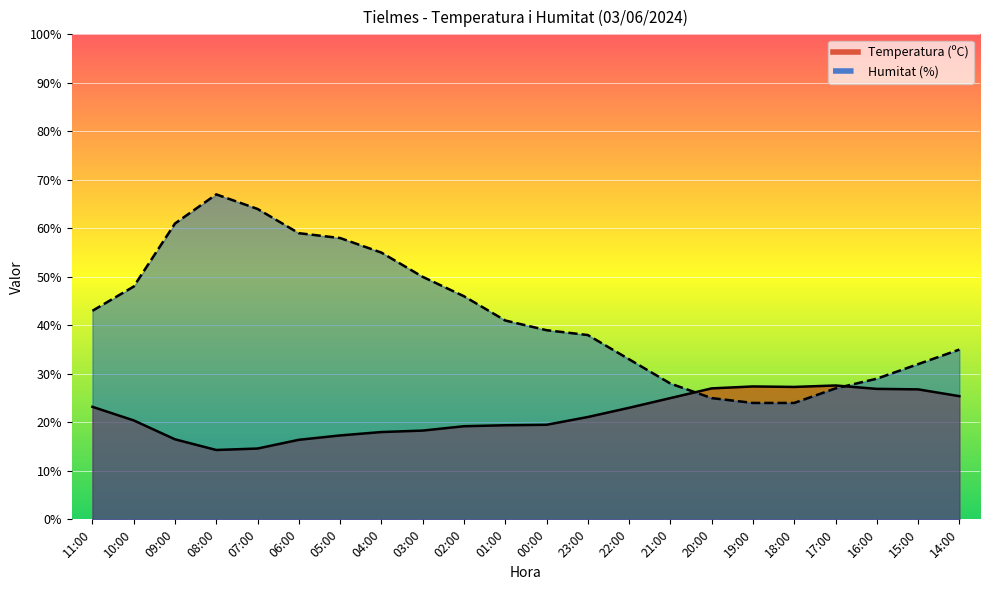

At which category does Humitat (%) reach its first local peak?

08:00